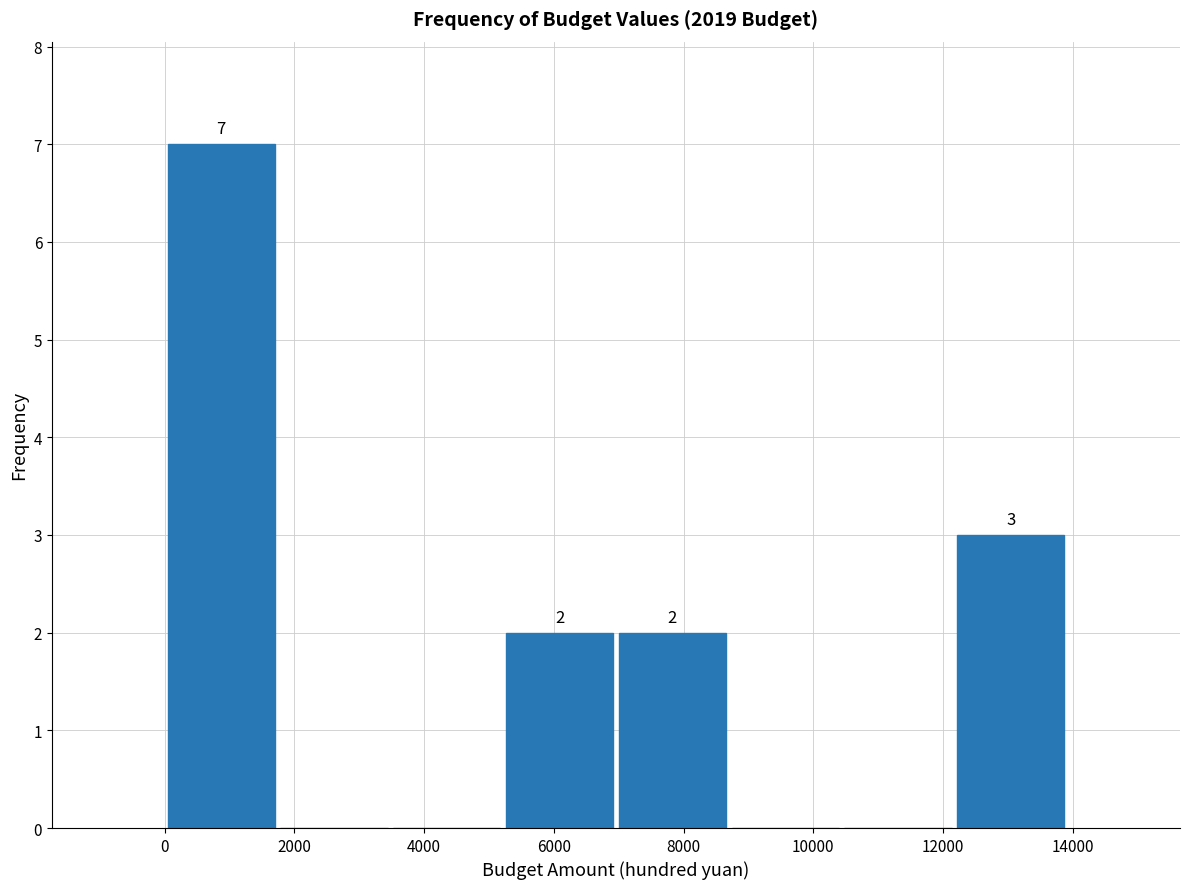

Over which range of the x-axis is the bar tallest?

0 to 1800